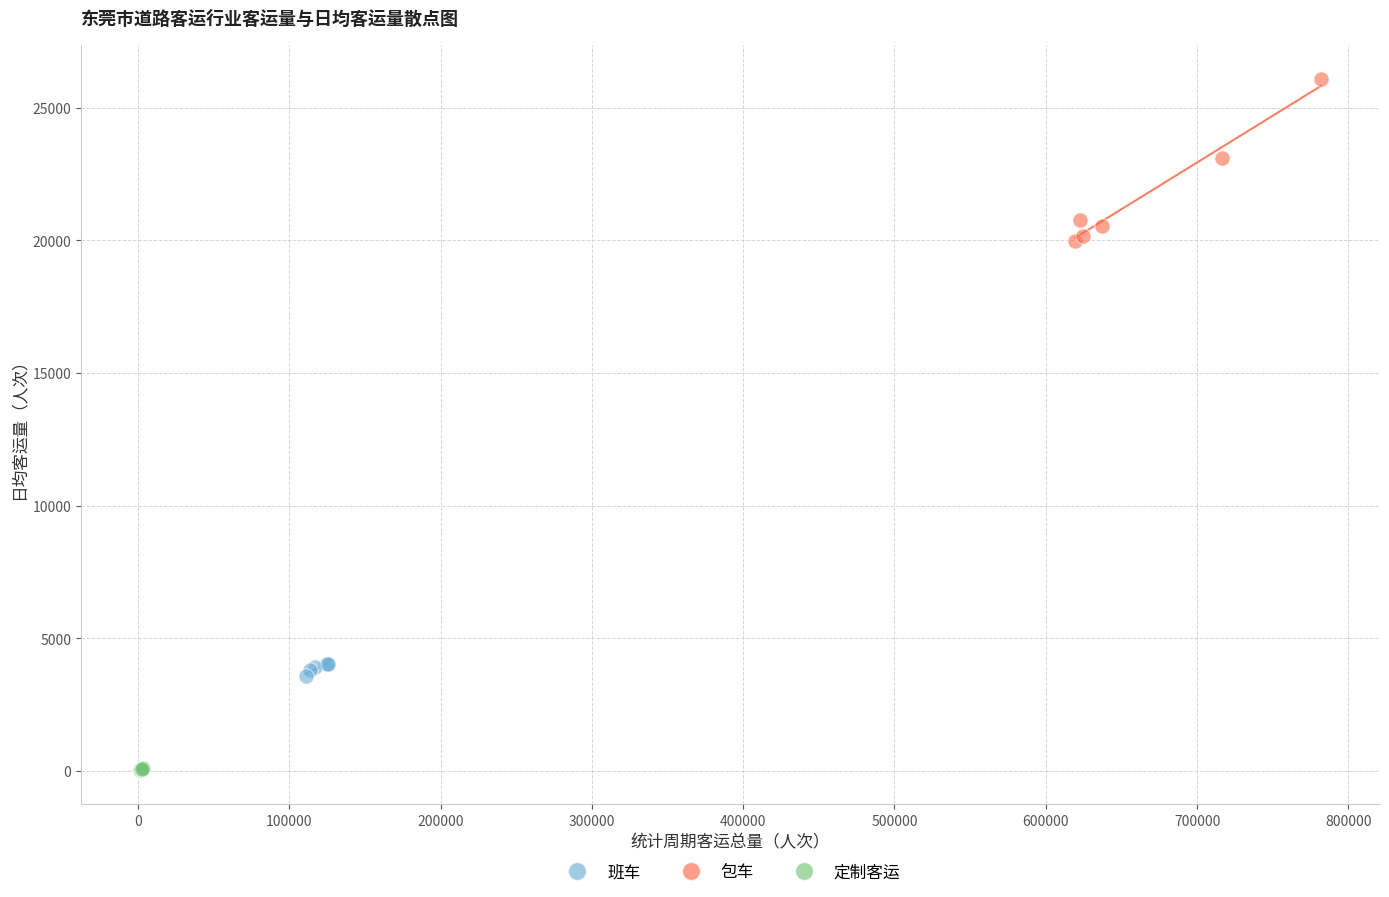

Which series has the widest spread of Y values?

包车